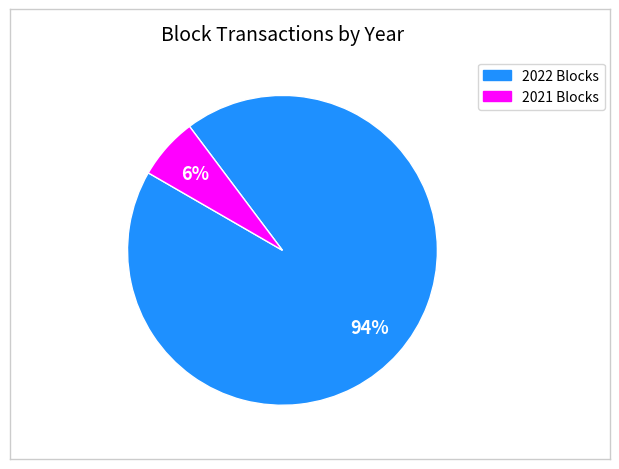

Is there a majority slice in this chart?

Yes